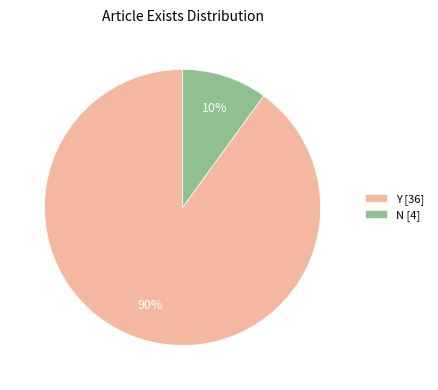

Between N and Y, which is larger?

Y